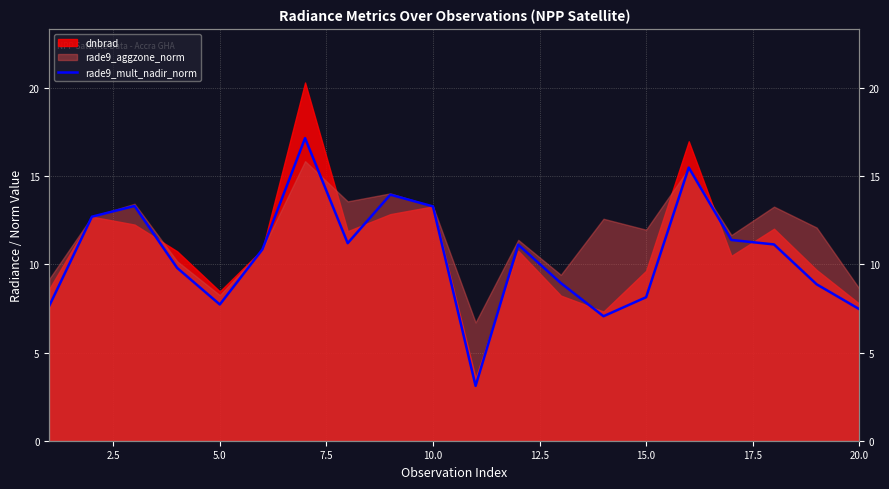

At which label does the data first exceed 11?

2.5